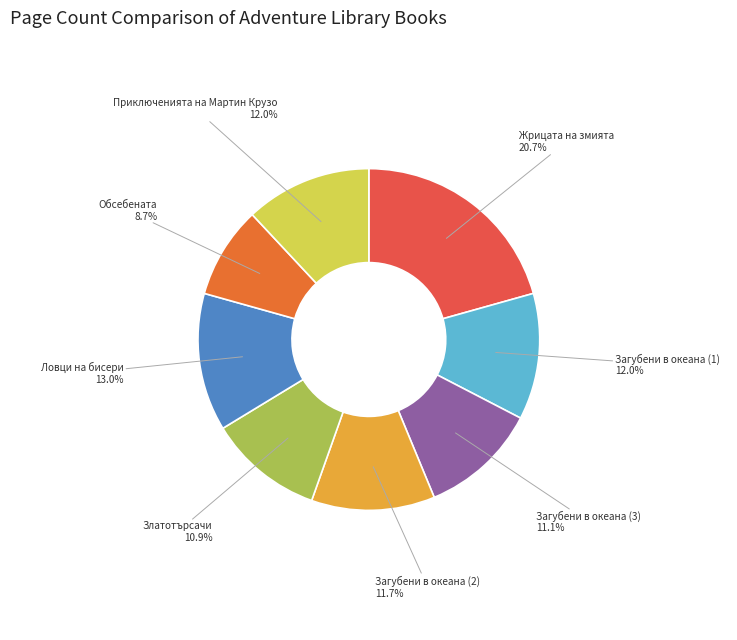

True or false: Приключенията на Мартин Крузо accounts for 12% of the total.

True